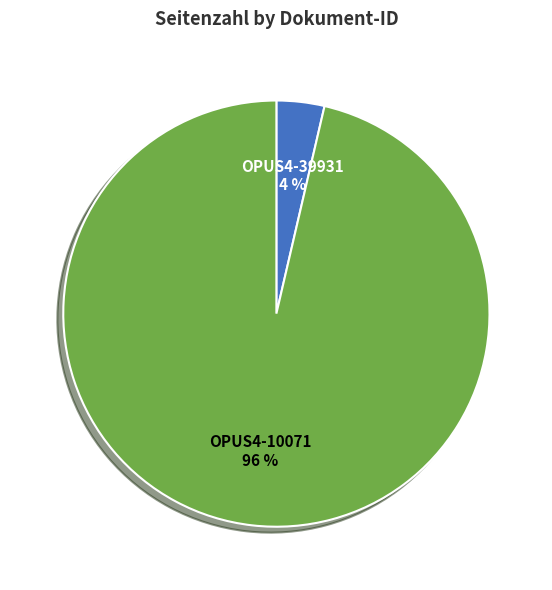

Is there a majority slice in this chart?

Yes